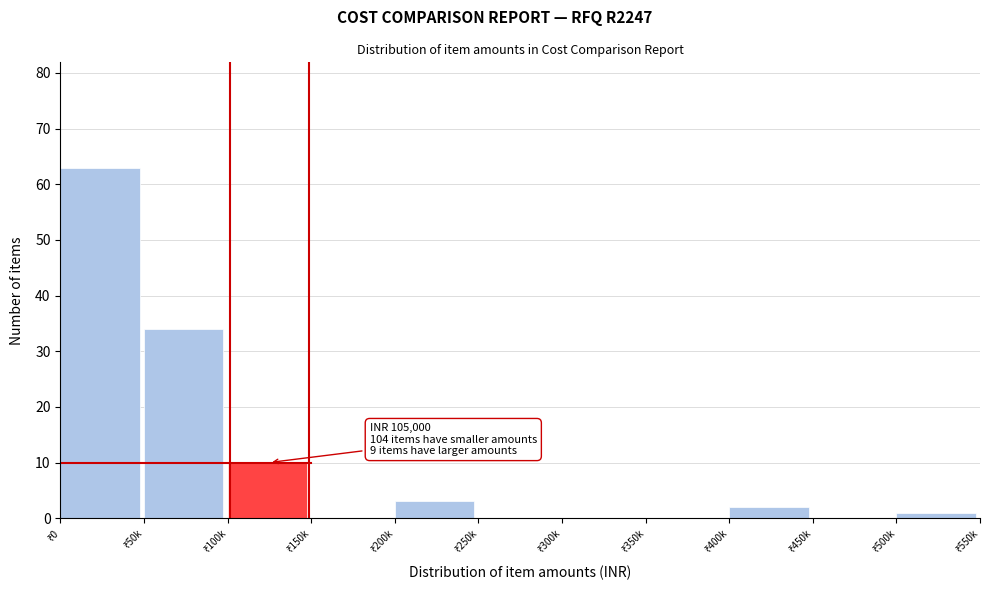

What is the sum of all values?

113